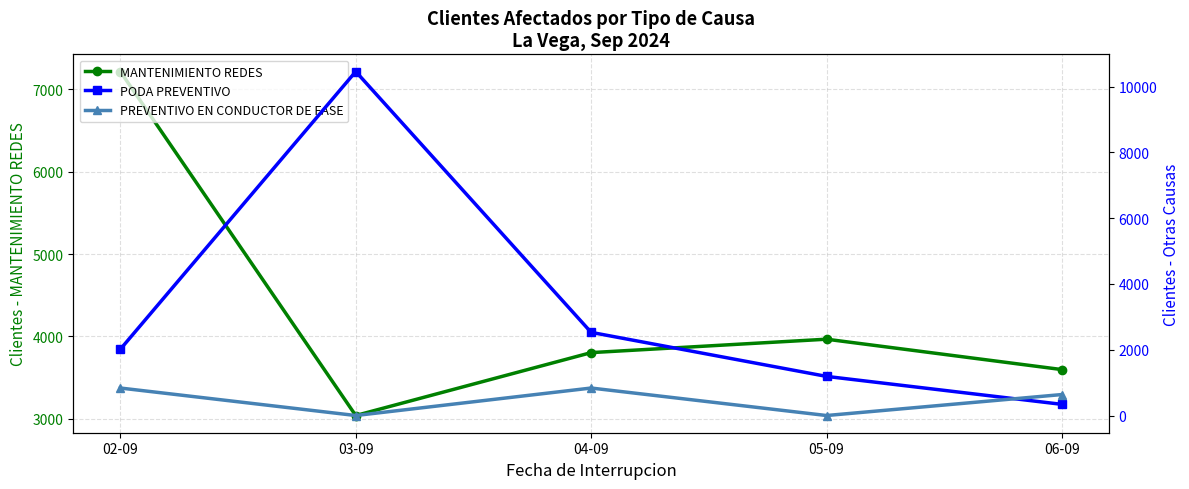

Between 03-09 and 06-09, which series saw the biggest shift?

PODA PREVENTIVO